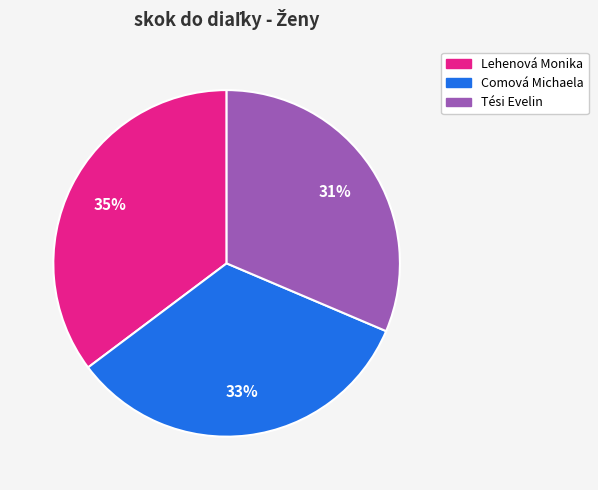

Which category has the biggest portion of the pie?

Lehenová Monika